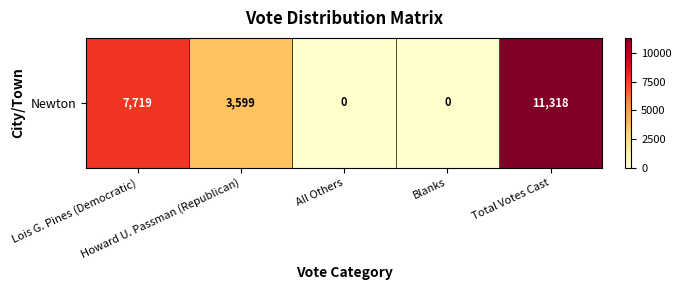

What is the sum of all values?

22636